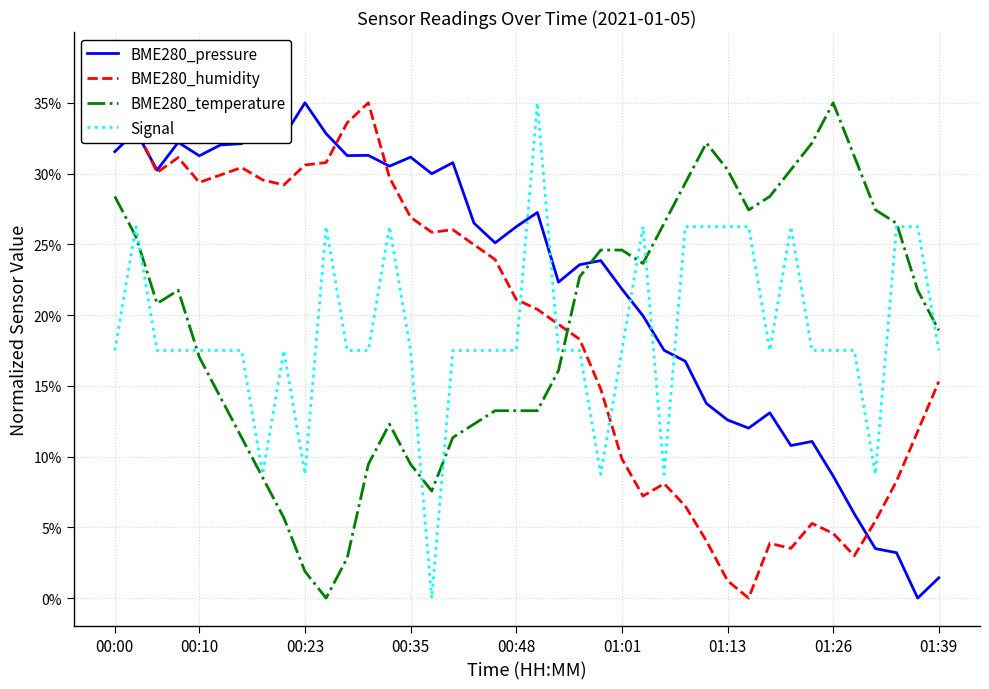

What is the maximum value shown in the chart?

35.0